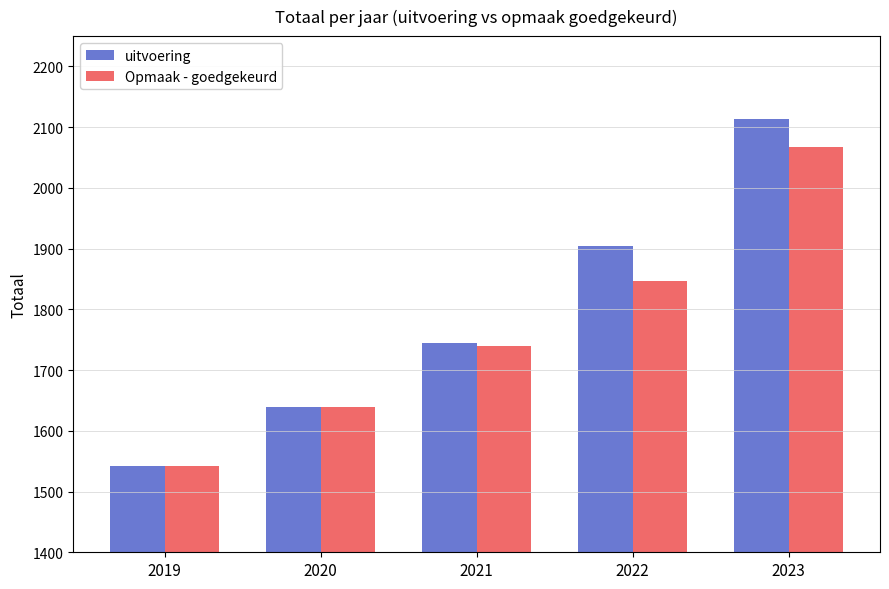

Reading right to left, list all the values displayed in this chart.

uitvoering: 2023=2113	2022=1904	2021=1744	2020=1639	2019=1542
Opmaak - goedgekeurd: 2023=2068	2022=1847	2021=1740	2020=1639	2019=1542